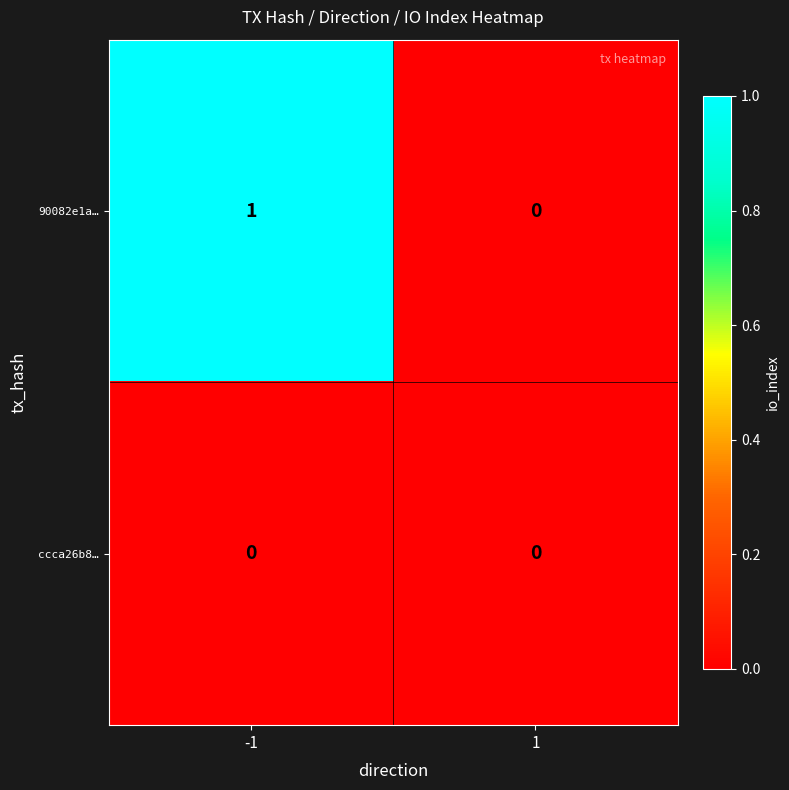

Reading left to right, transcribe all the data shown in this chart.

90082e1a…: -1=1	1=0
ccca26b8…: -1=0	1=0